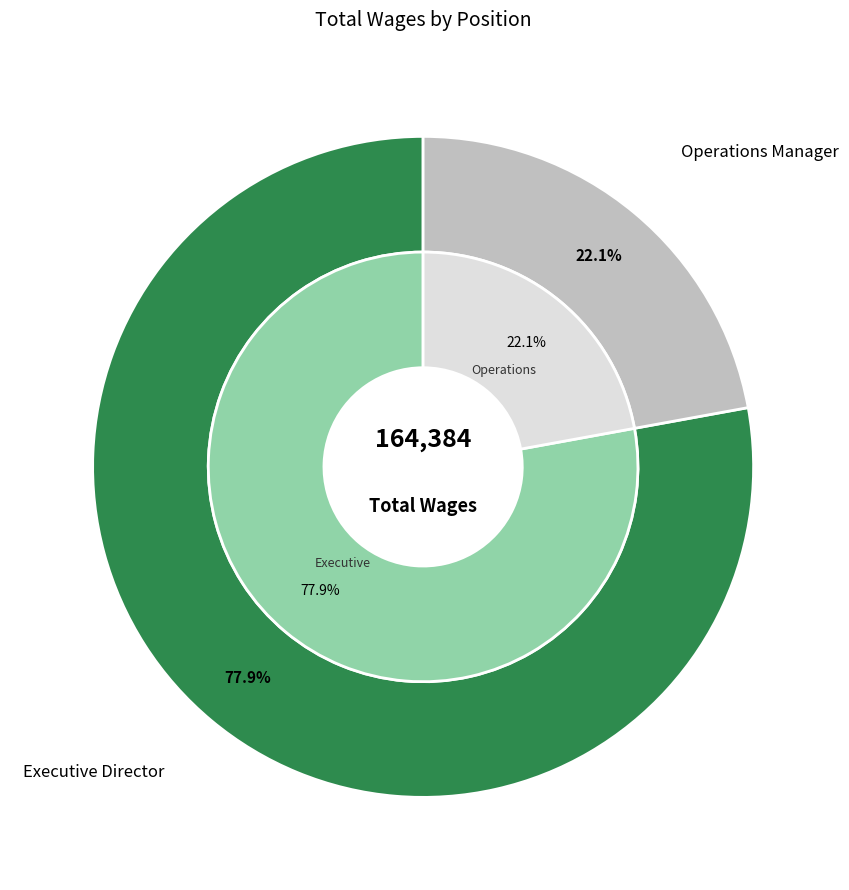

How much of the chart is everything except Executive Director?

22.1%